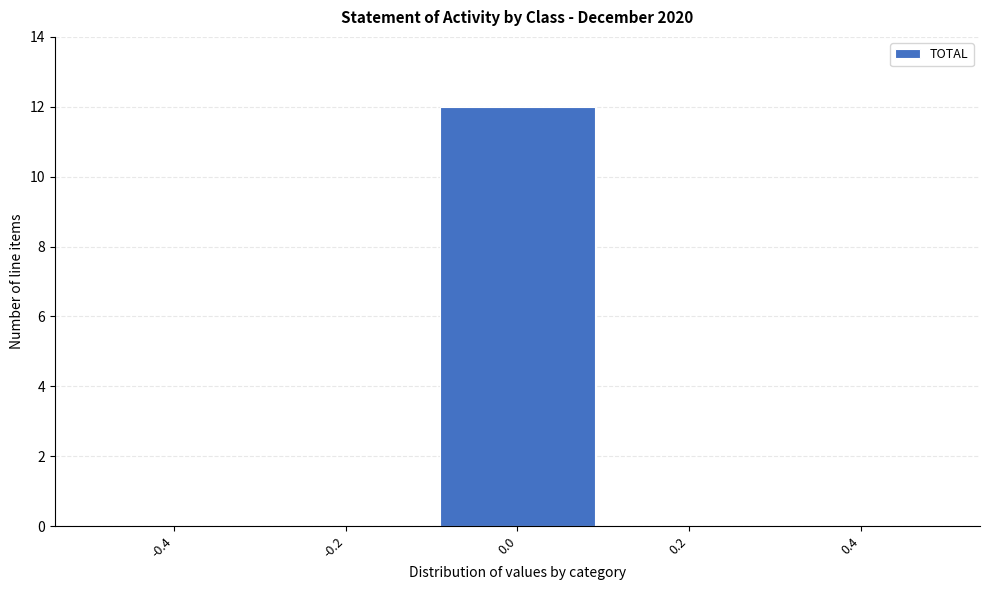

Which range on the x-axis has the tallest bar?

-0.1 to 0.1